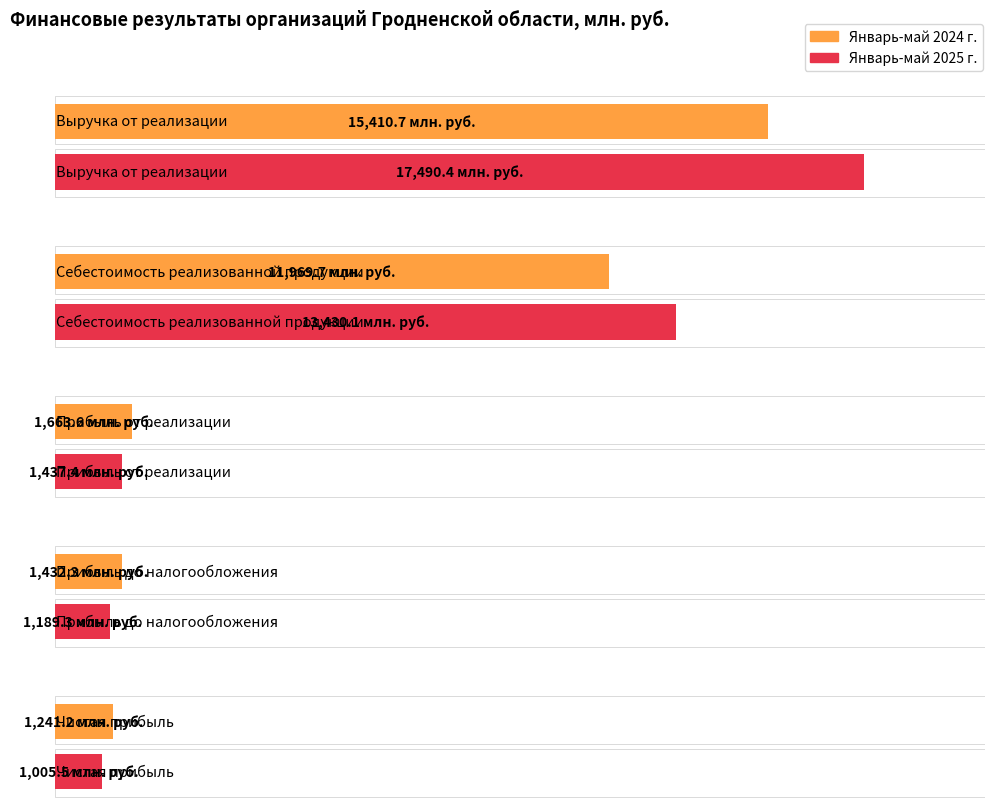

Where is Январь-май 2024 г. nearest to the value 8325?

Себестоимость реализованной продукции